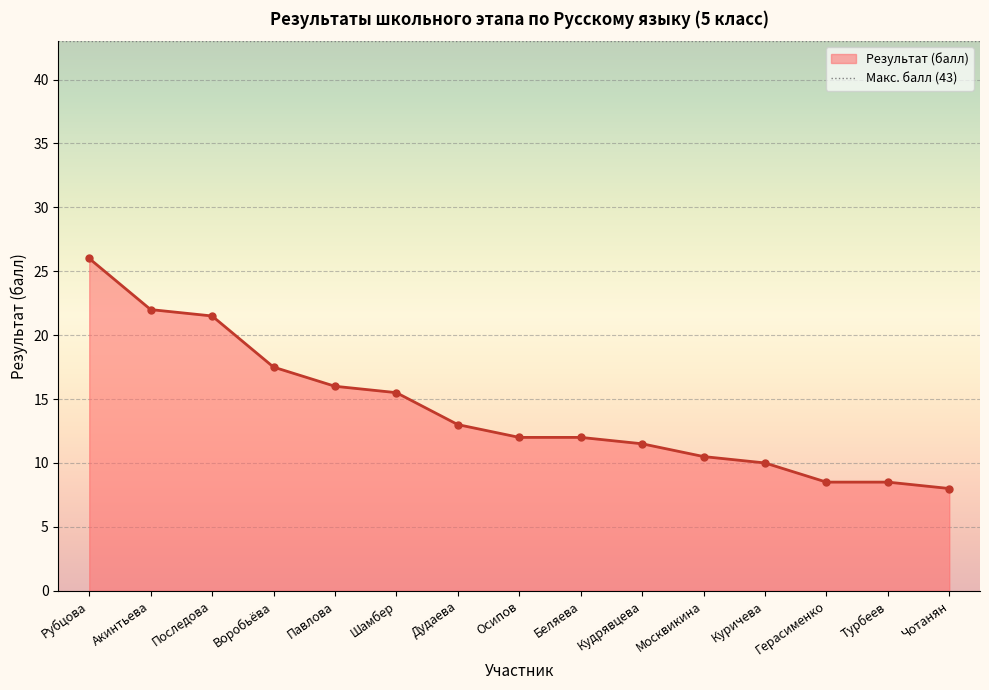

Rank the categories by value from highest to lowest.

Рубцова, Акинтьева, Последова, Воробьёва, Павлова, Шамбер, Дудаева, Осипов, Беляева, Кудрявцева, Москвикина, Куричева, Герасименко, Турбеев, Чотанян